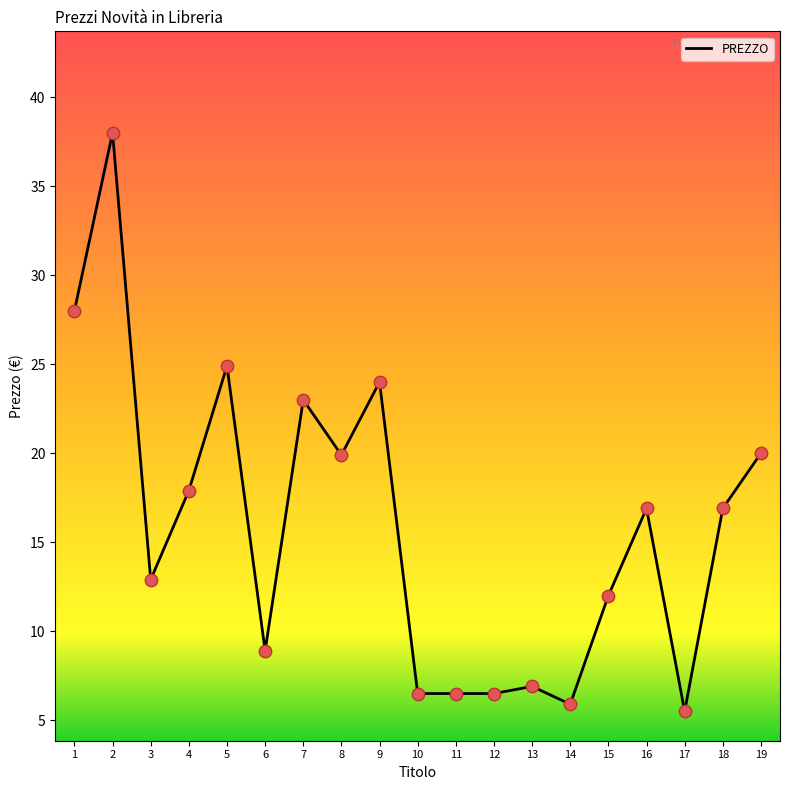

What is the ratio of the value at 10 to the value at 8?

0.3